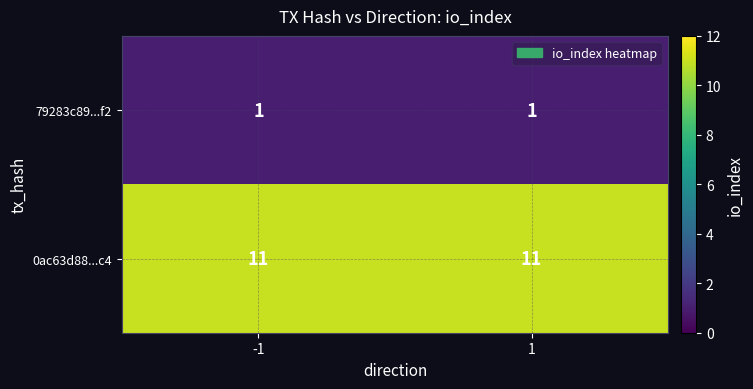

What value does the 0ac63d88...c4 series have at 1?

11